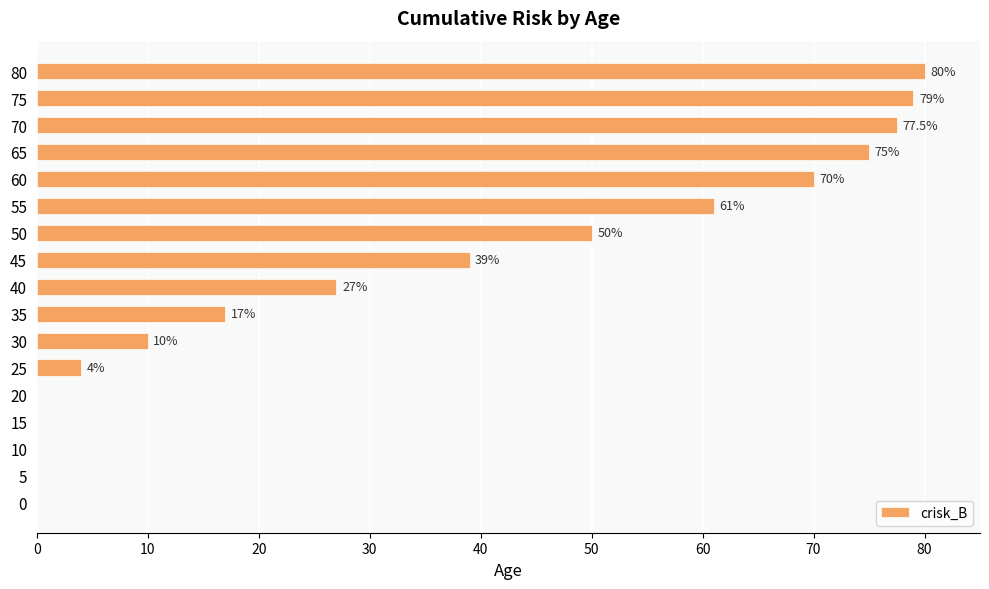

What is the greatest value displayed?

80.0